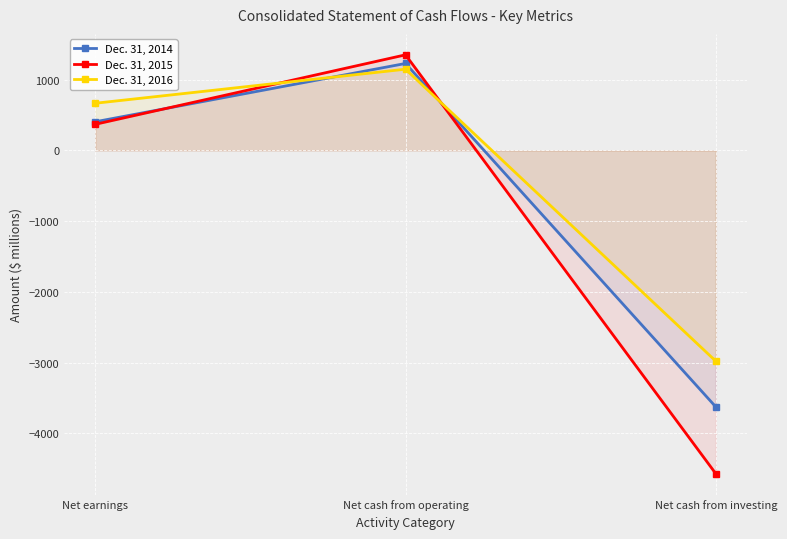

At which label does Dec. 31, 2014 first exceed 406?

Net cash from operating